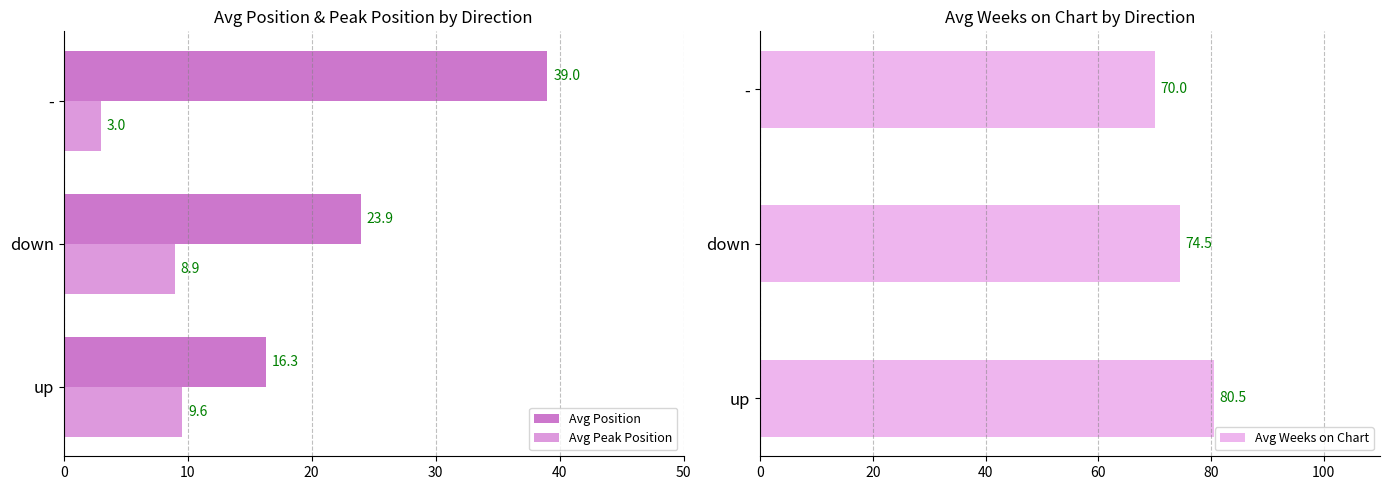

At which label is Avg Weeks on Chart closest to 75?

down